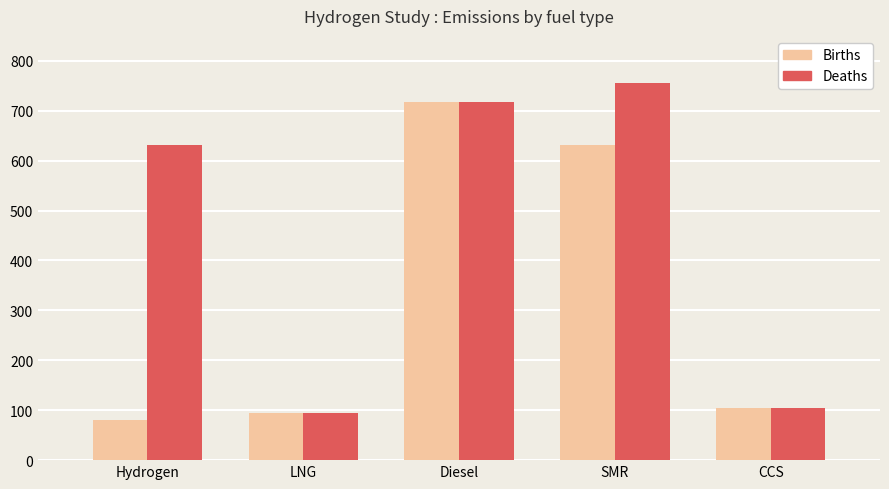

What is the label of the 2nd bar from the left?

LNG